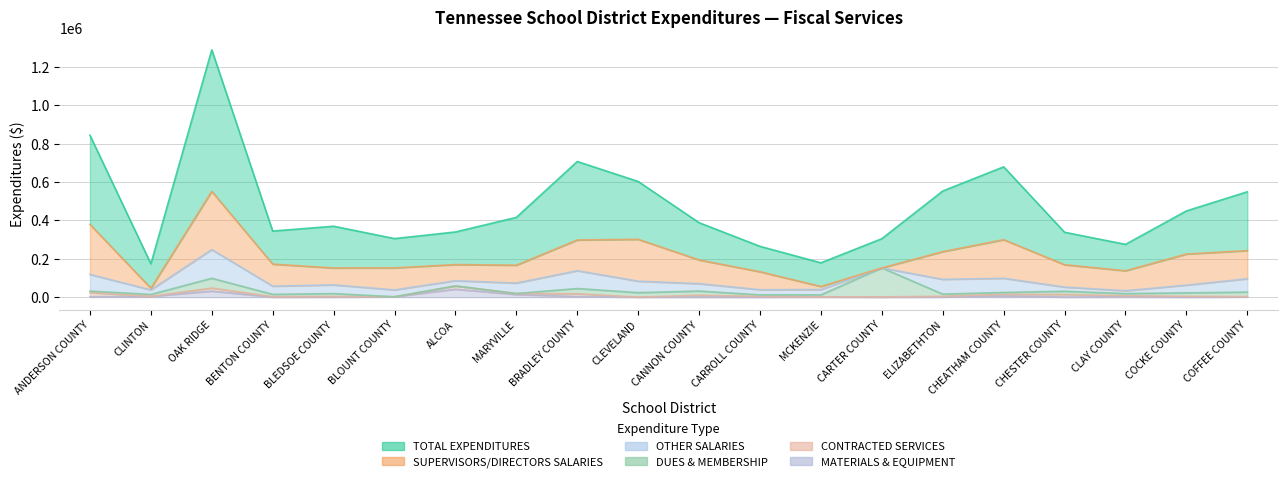

Is it true that TOTAL EXPENDITURES equals 137475.0 at CLAY COUNTY?

True